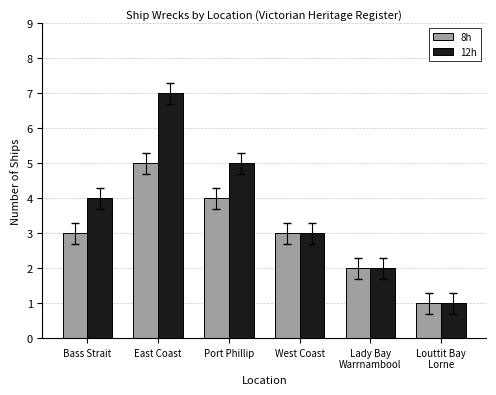

Count the number of data series in this chart.

2